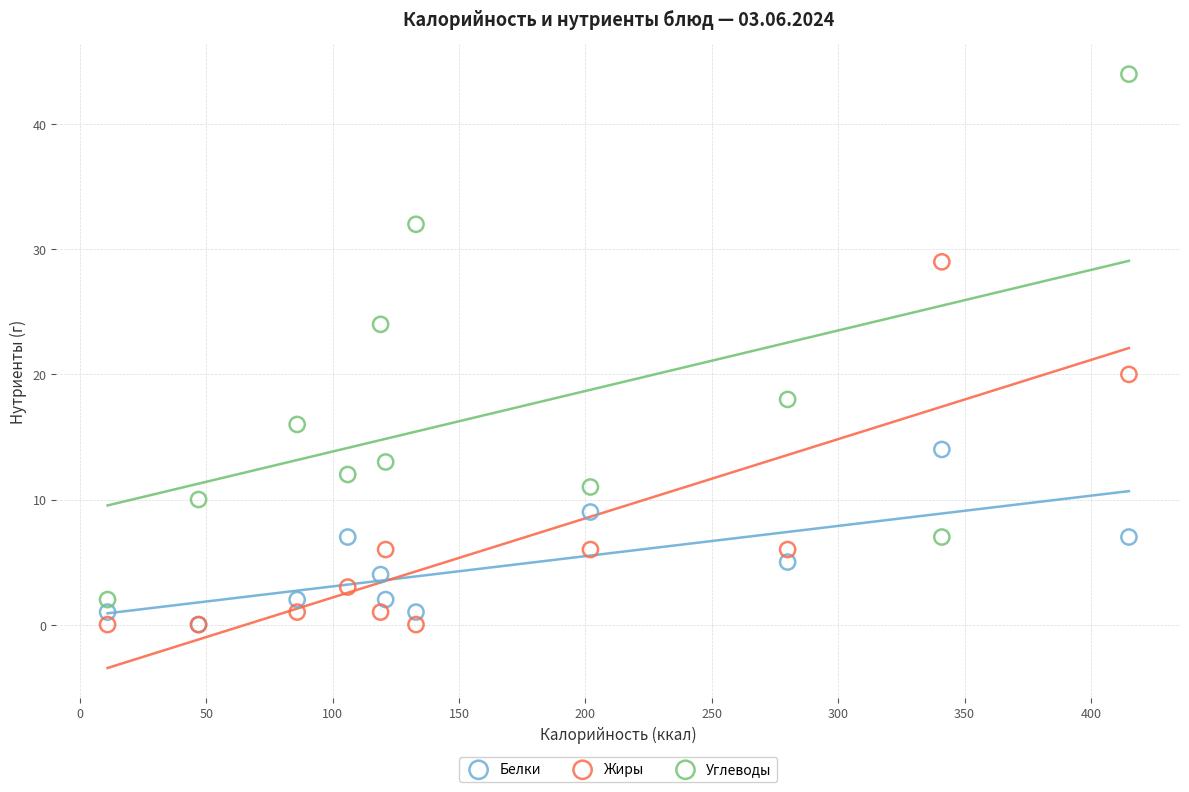

In the Углеводы series, what Y value is closest to 23?

24